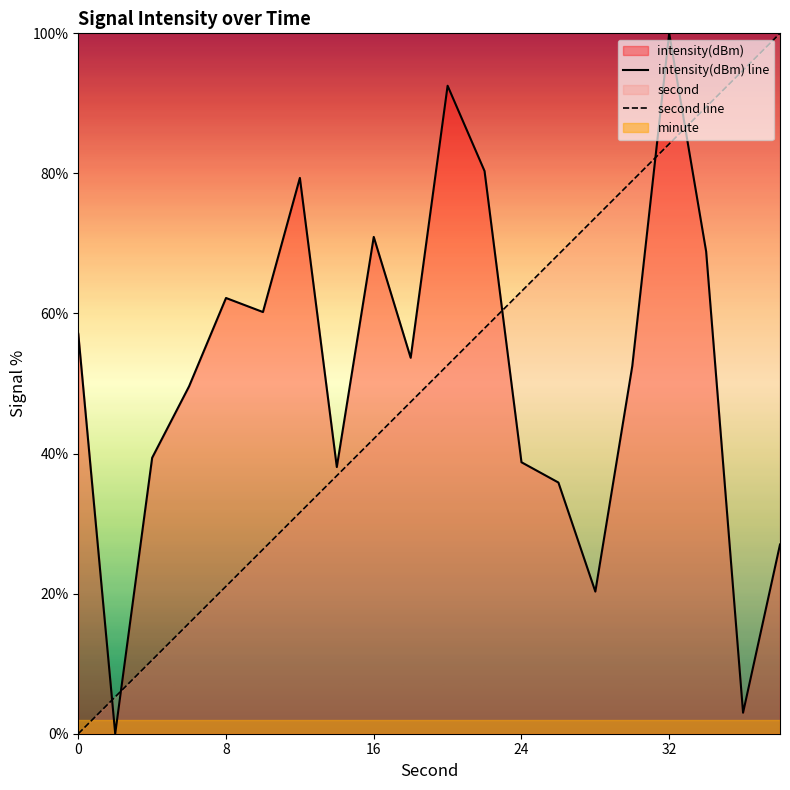

How many categories are shown in the chart?

20